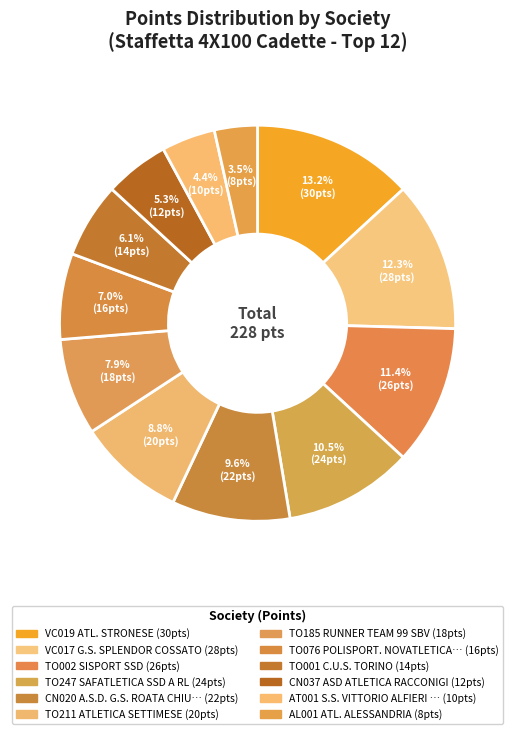

Which slice is the largest?

VC019 ATL. STRONESE